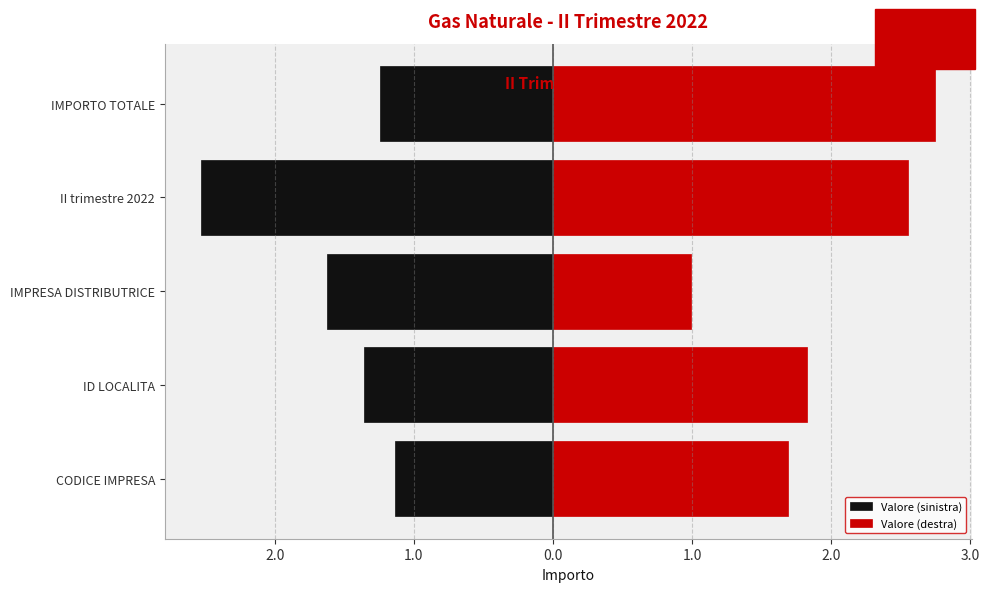

Which series has the largest range (max minus min)?

Valore (destra)